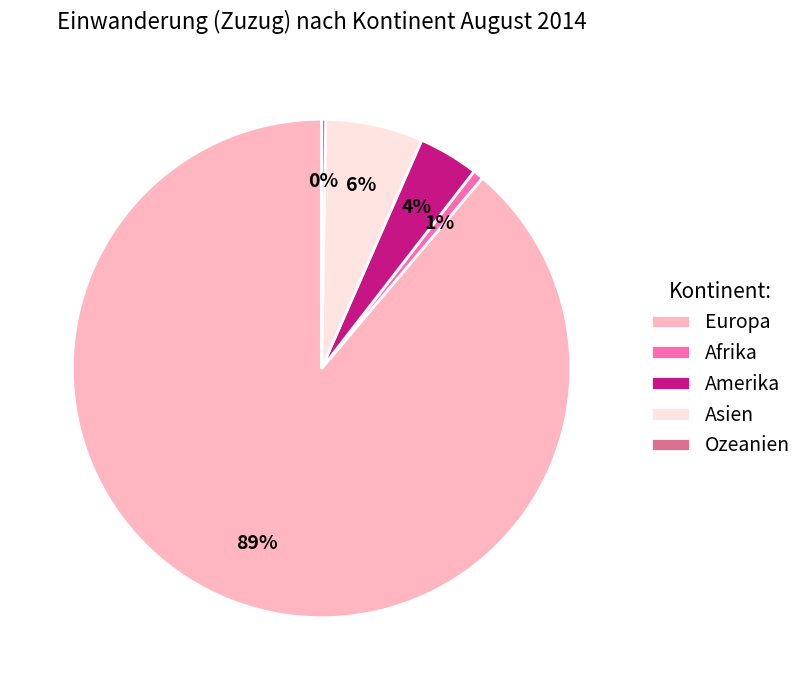

Which has a higher value, Amerika or Afrika?

Amerika